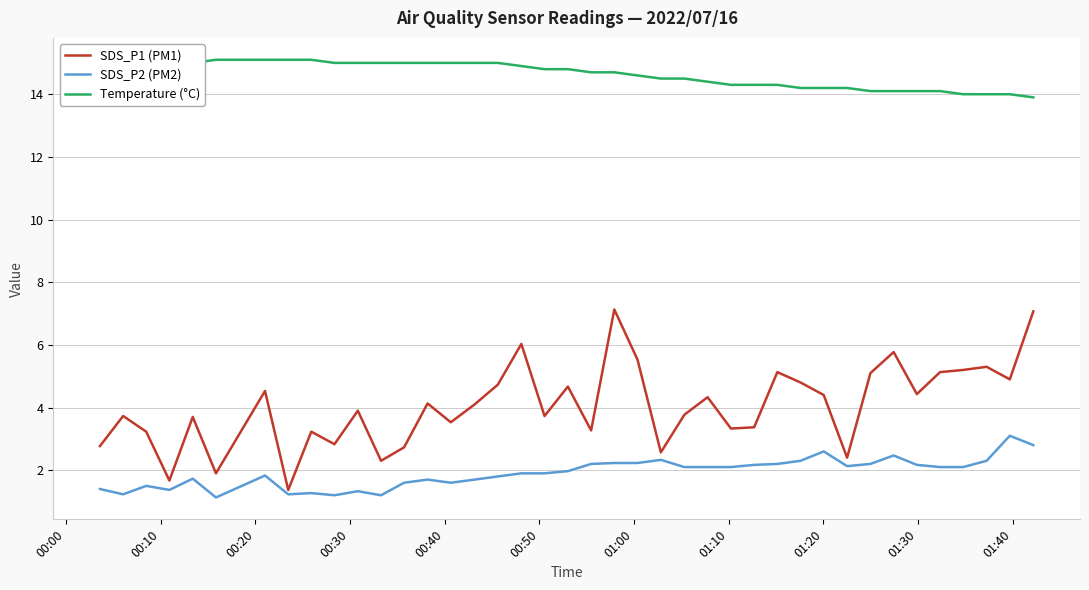

What is the smallest value displayed?

1.1